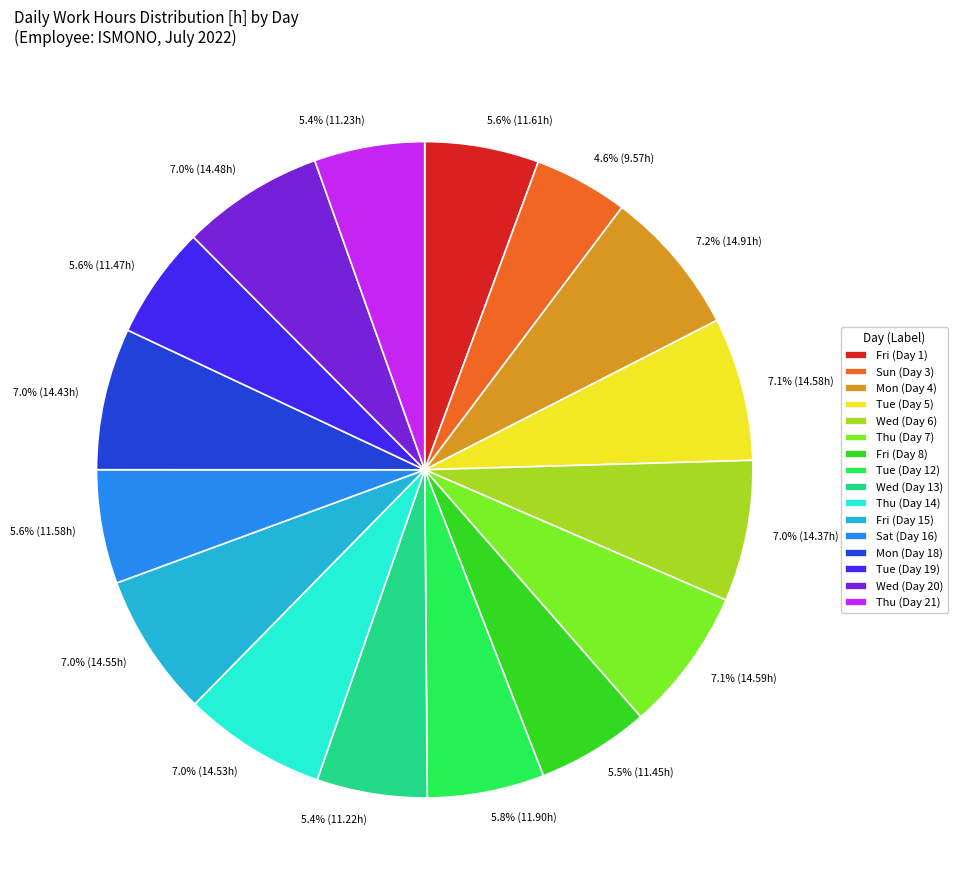

What portion of the pie excludes Mon (Day 4)?

92.8%